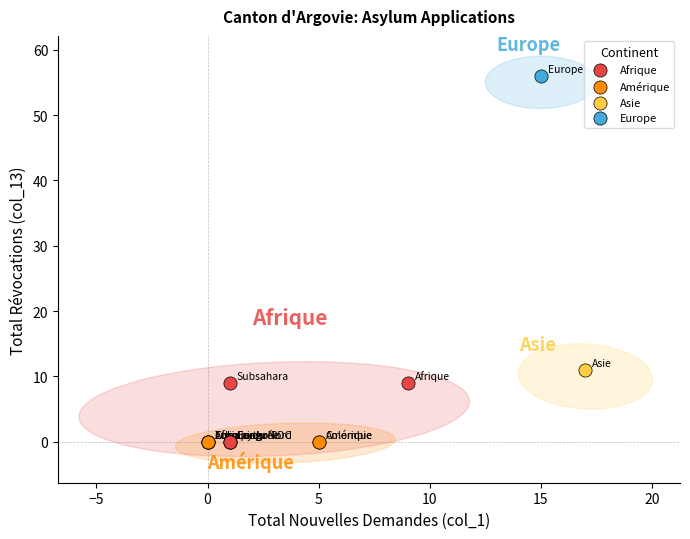

What are all the series names shown in the legend?

Afrique, Amérique, Asie, Europe